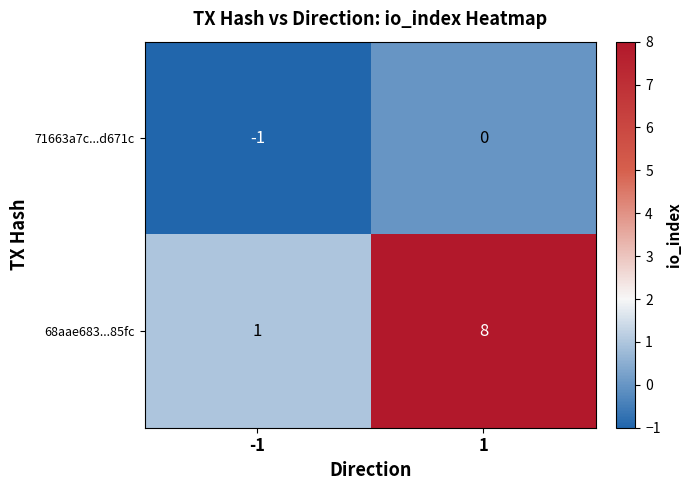

Reading right to left, list all the values displayed in this chart.

71663a7c...d671c: 0	-1
68aae683...85fc: 8	1